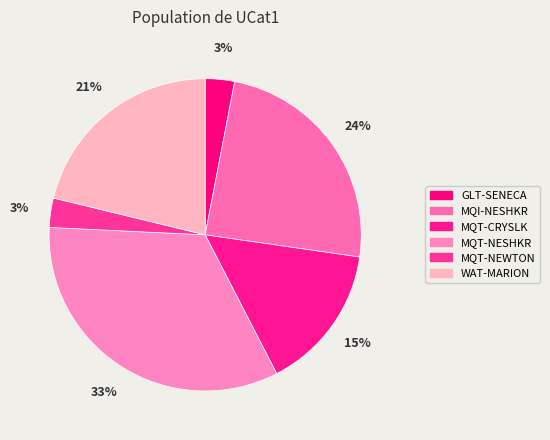

Rank the categories by value from lowest to highest.

GLT-SENECA, MQT-NEWTON, MQT-CRYSLK, WAT-MARION, MQI-NESHKR, MQT-NESHKR